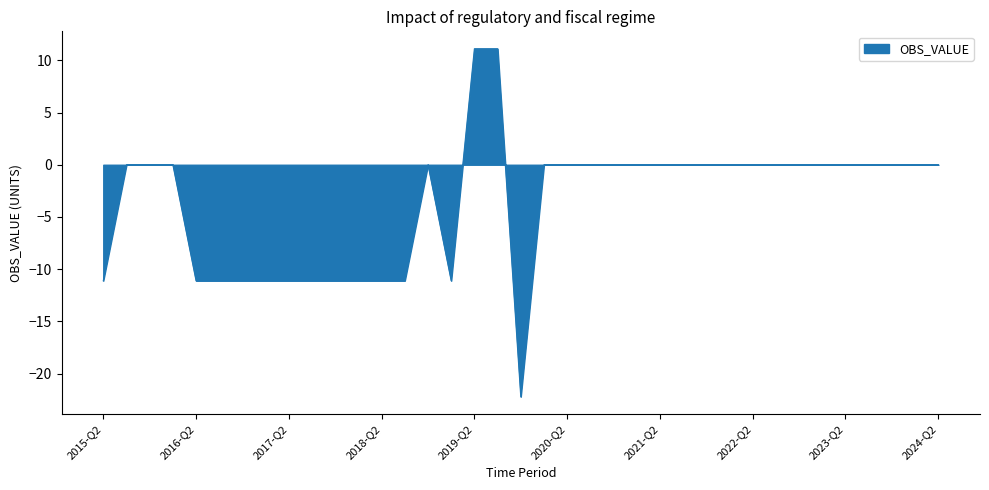

What is the difference between the maximum and minimum values?

33.3